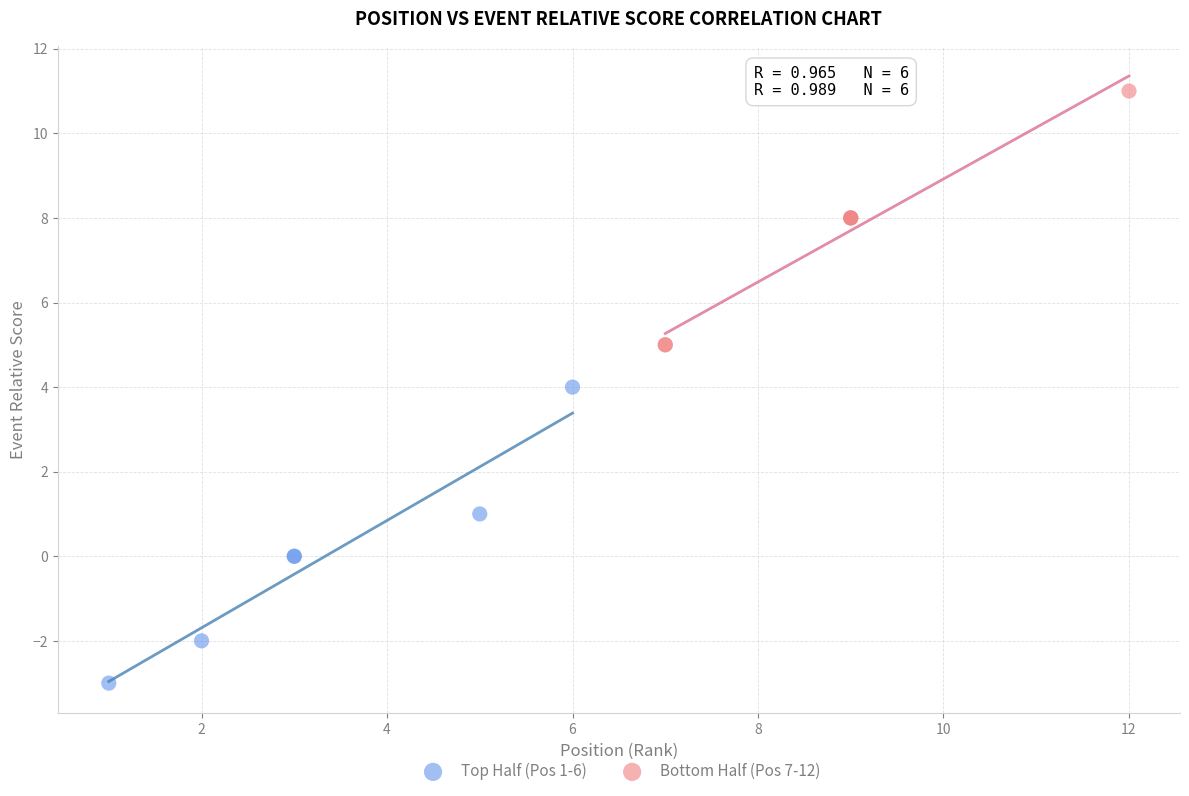

What are all the series names shown in the legend?

Top Half (Pos 1-6), Bottom Half (Pos 7-12)